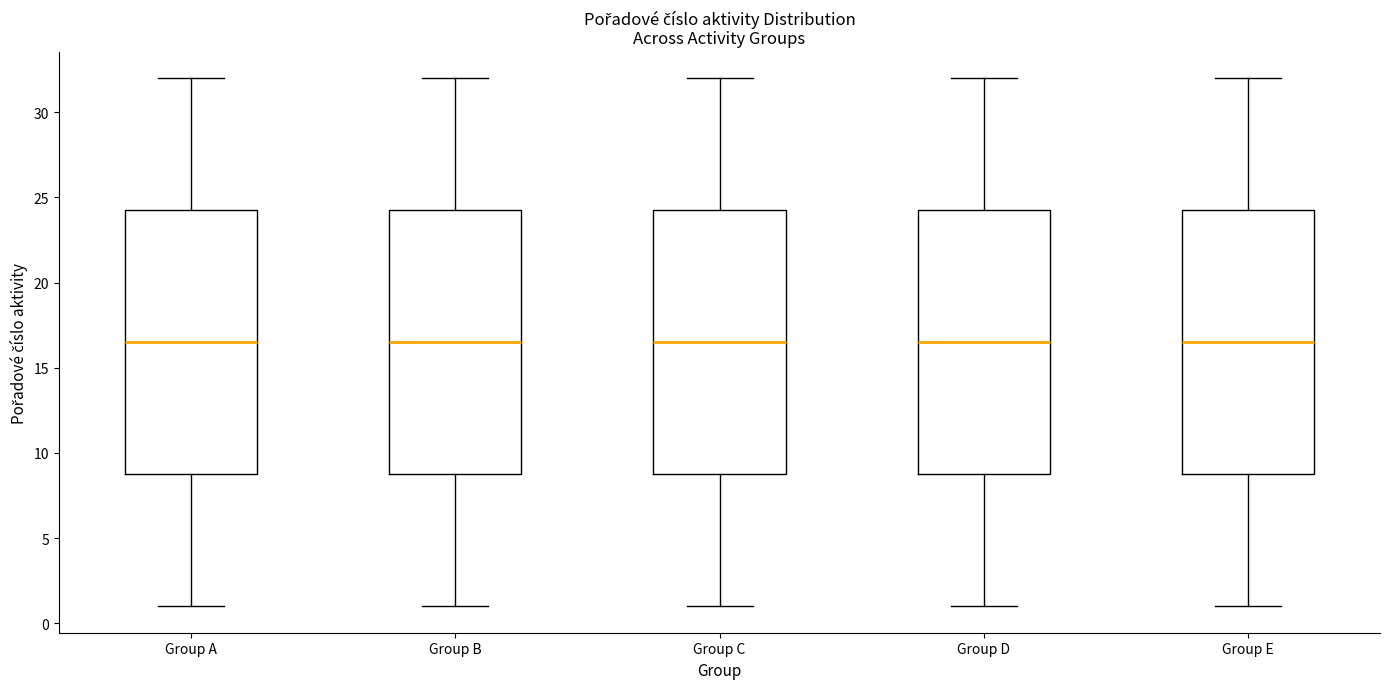

Where is the lower edge of the box for Group D on the y-axis? The values are not printed on the chart, so give them approximately, as read against the axis.

9.0